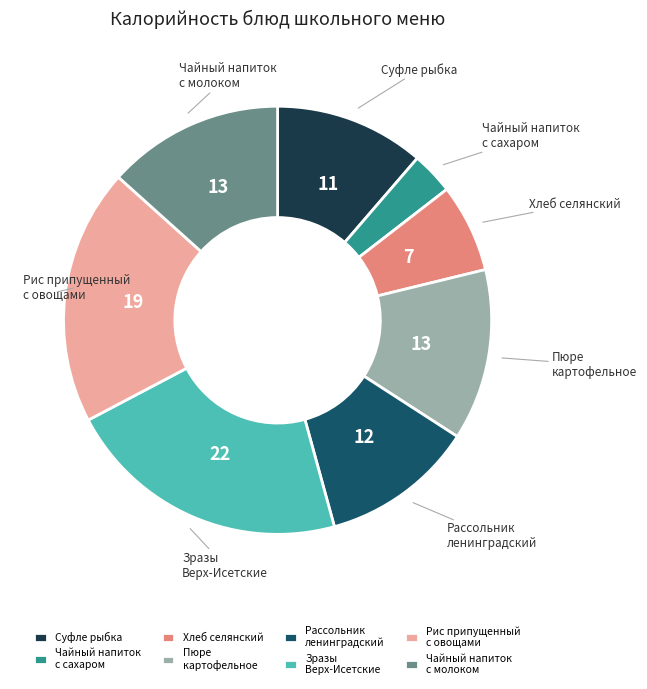

What is the ratio of the value at Чайный напиток с молоком to the value at Пюре картофельное?

1.0